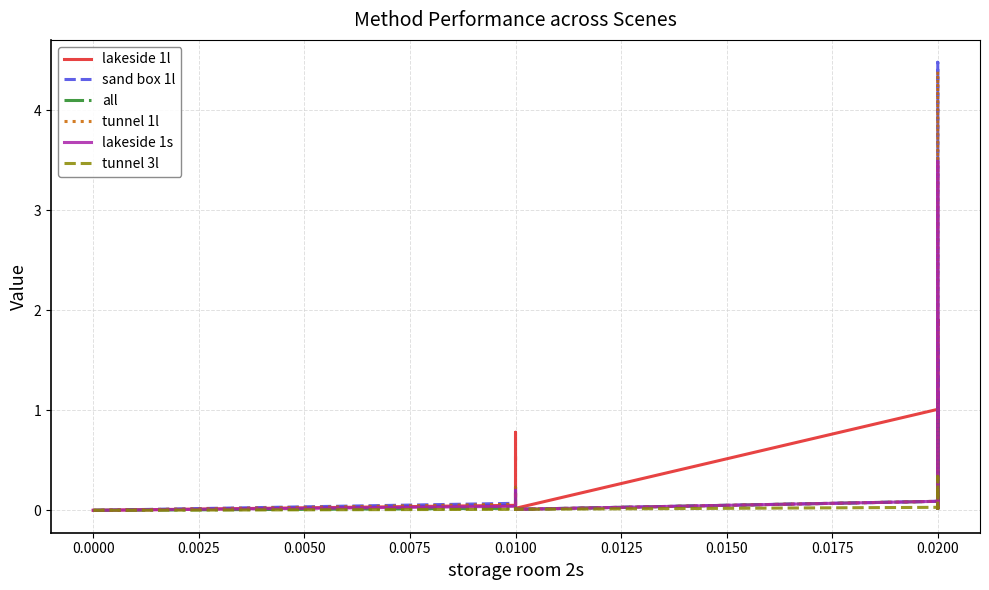

Is the value of all at 0.0100 greater than the value of tunnel 1l at 0.0100?

No